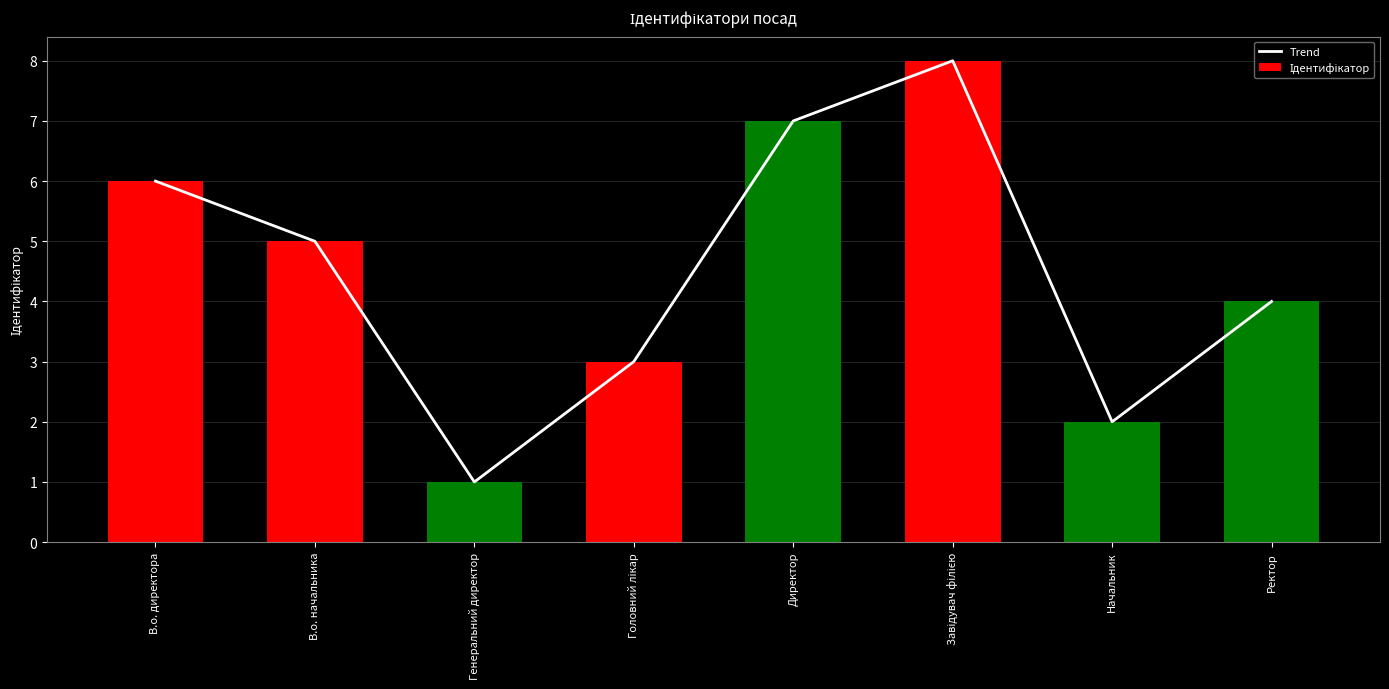

At which label is Trend closest to 4?

Ректор